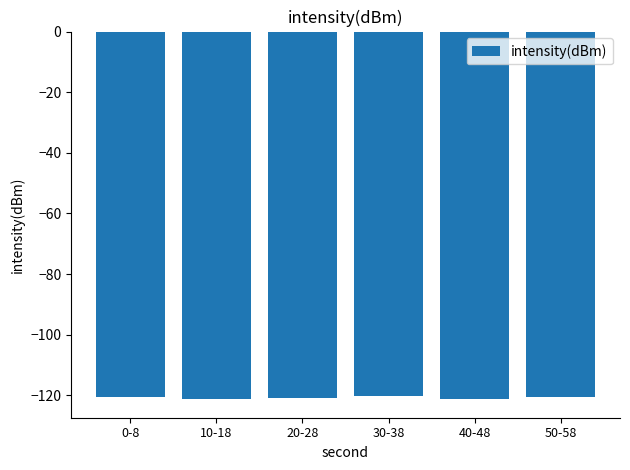

What is the label of the 1st bar from the left?

0-8